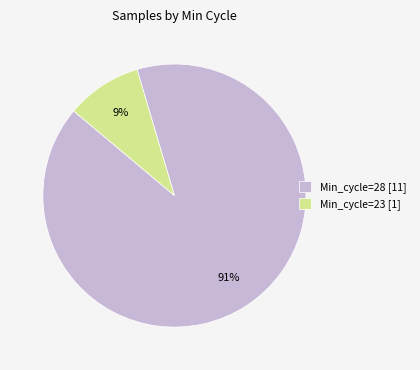

How many segments does this pie chart have?

2